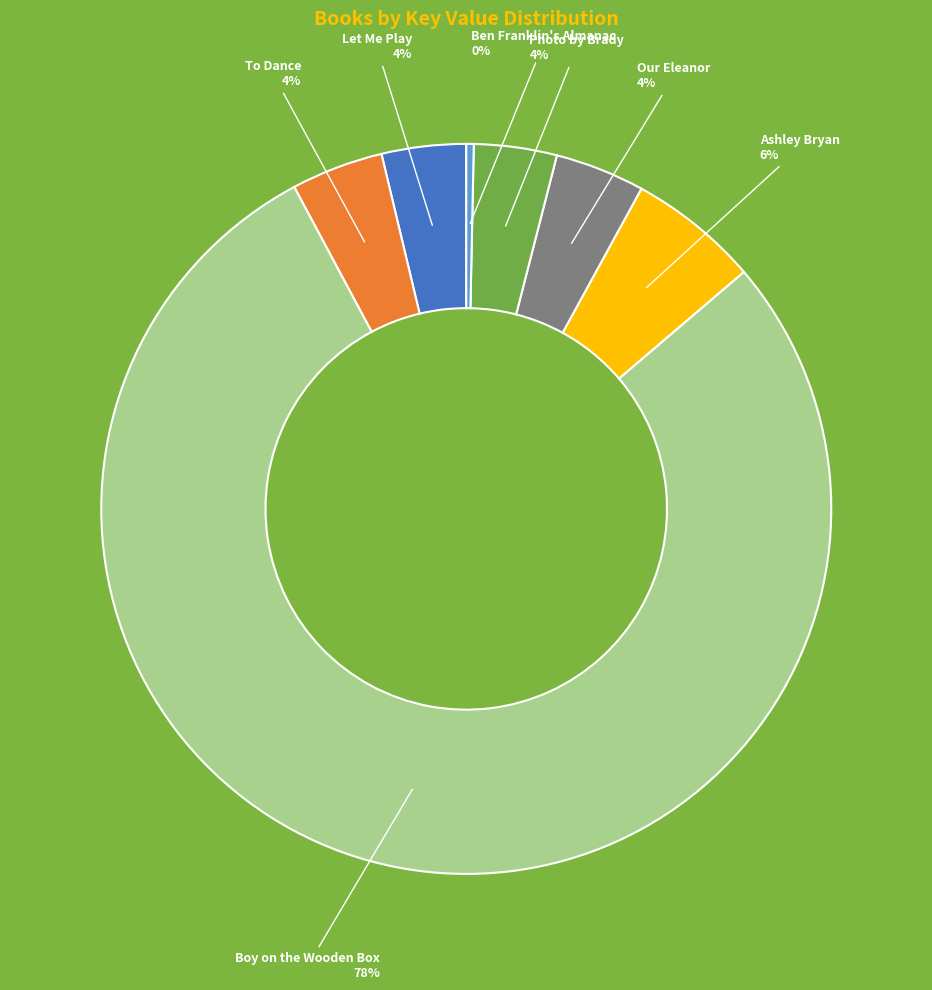

Is it true that Let Me Play is 4% of the pie?

True